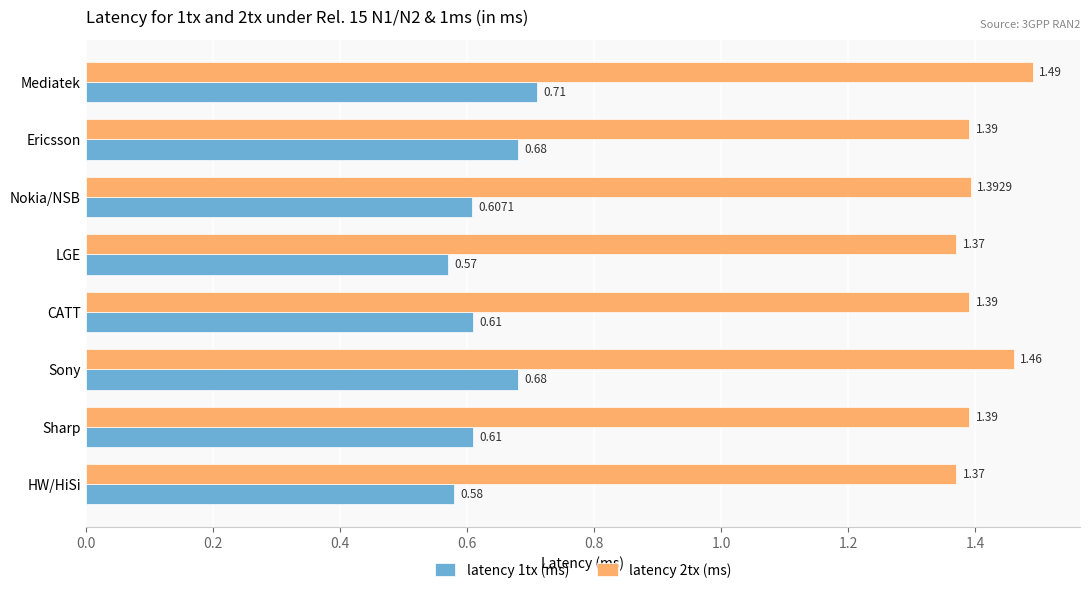

What is the difference between the highest and lowest values at Mediatek?

0.8